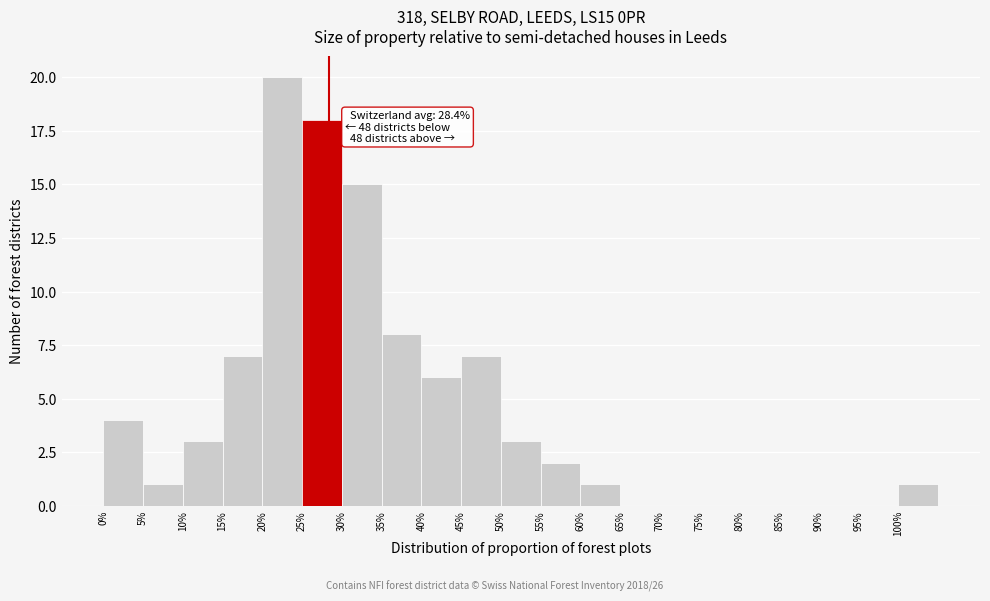

Which range on the x-axis has the tallest bar?

20 to 25